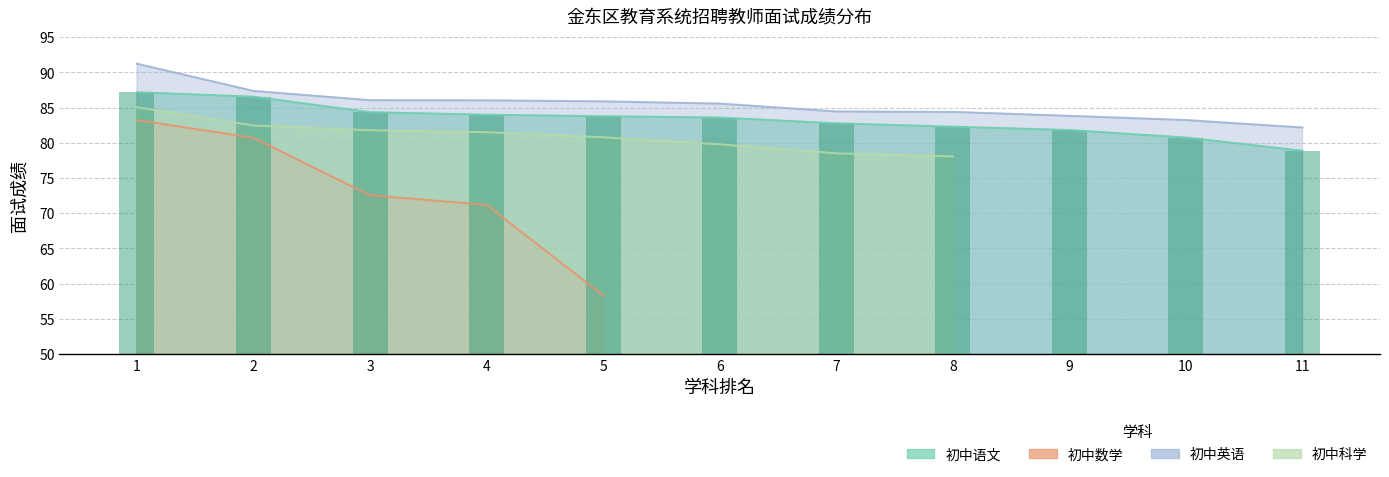

How many groups of bars are there?

11